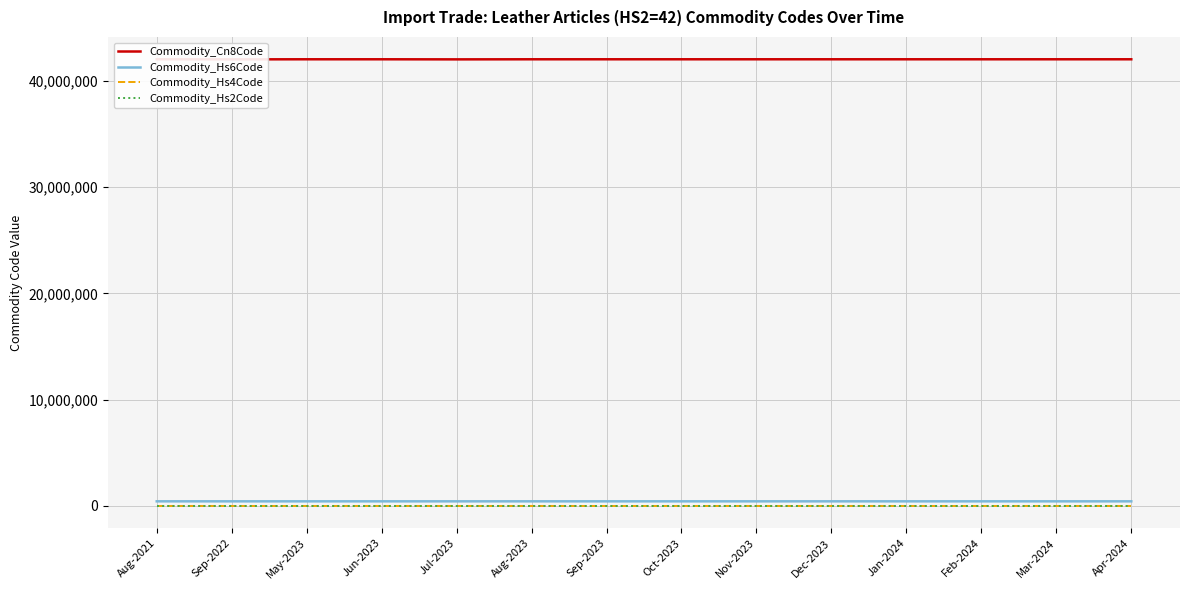

Is it true that Commodity_Hs2Code equals 42 at Jul-2023?

True